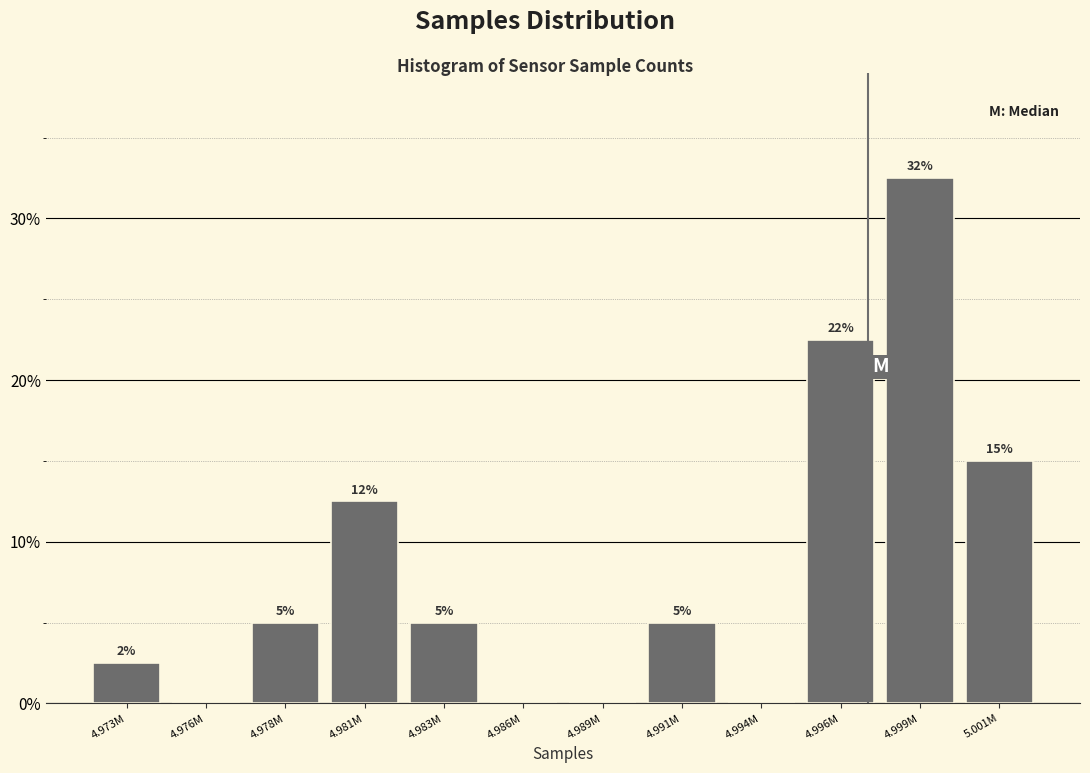

What is the greatest value displayed?

32.5